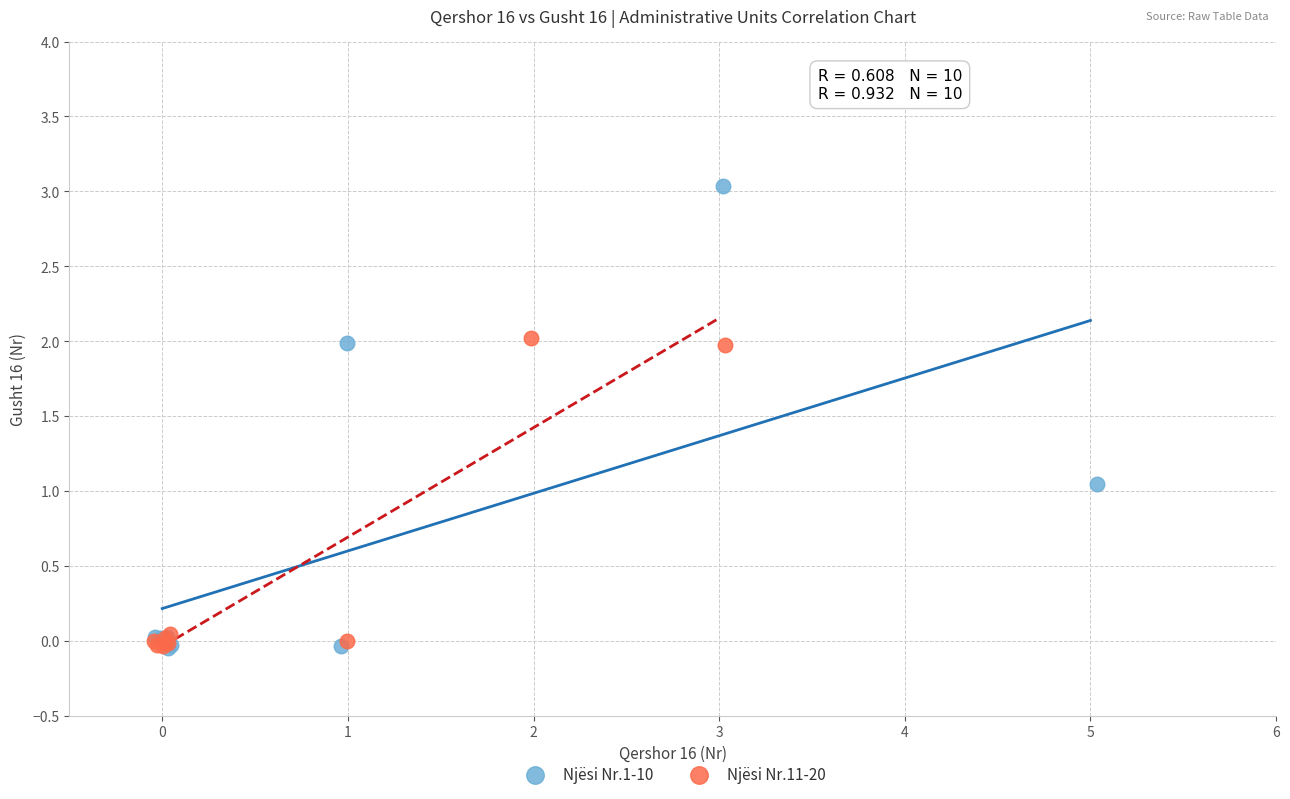

What are all the series names shown in the legend?

Njësi Nr.1-10, Njësi Nr.11-20